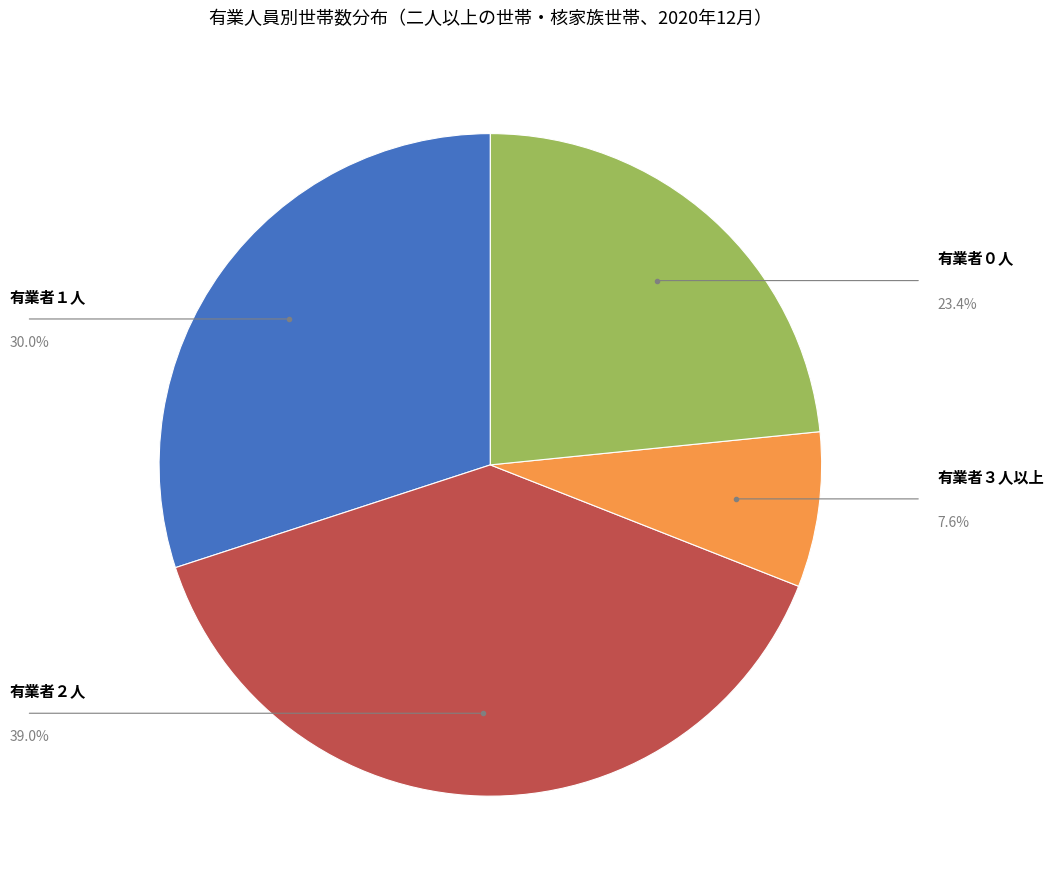

Is there any slice that represents more than half of the pie?

No